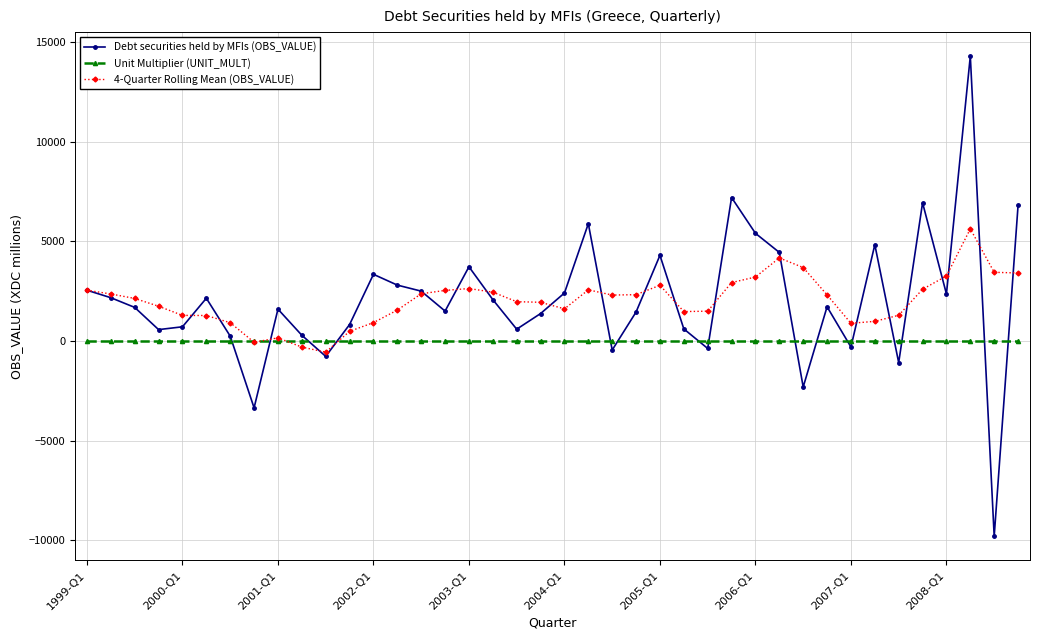

How many interior local peaks does the Debt securities held by MFIs (OBS_VALUE) series have?

11